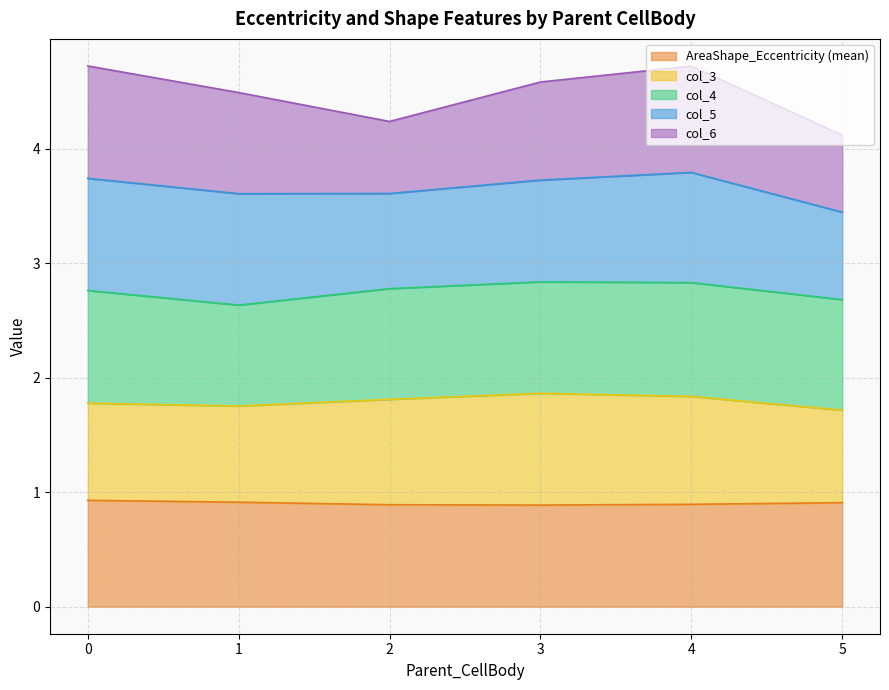

Does the chart have visible grid lines?

Yes